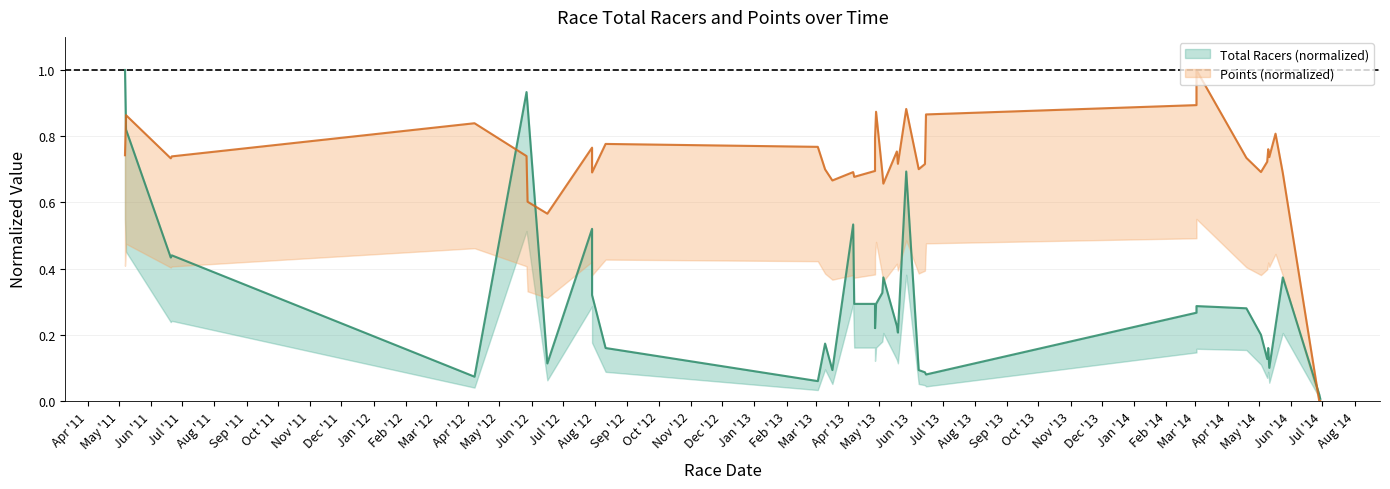

Which label corresponds to the largest value in the chart?

2011-05-07